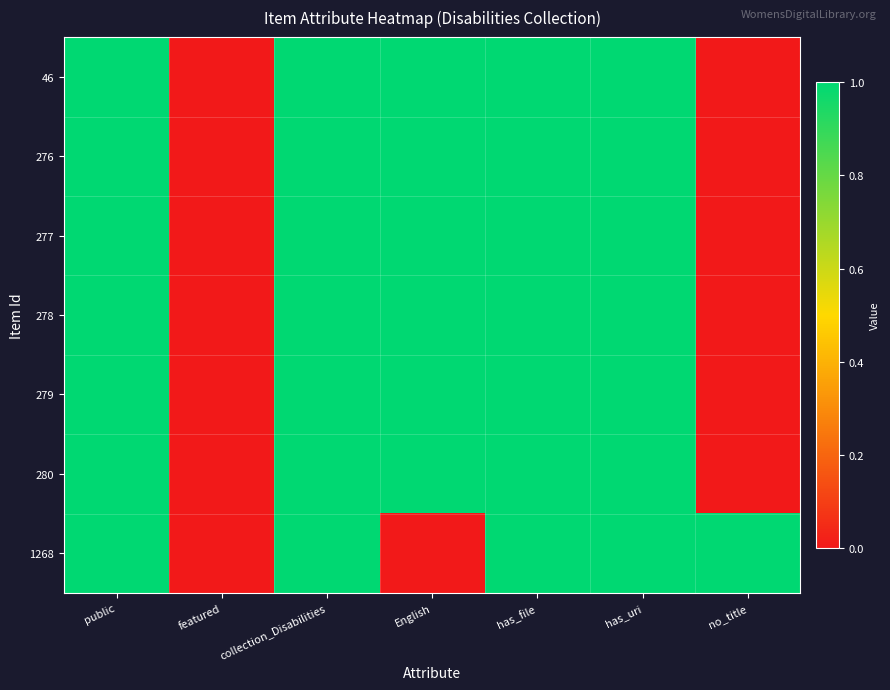

How many categories are shown in the chart?

7